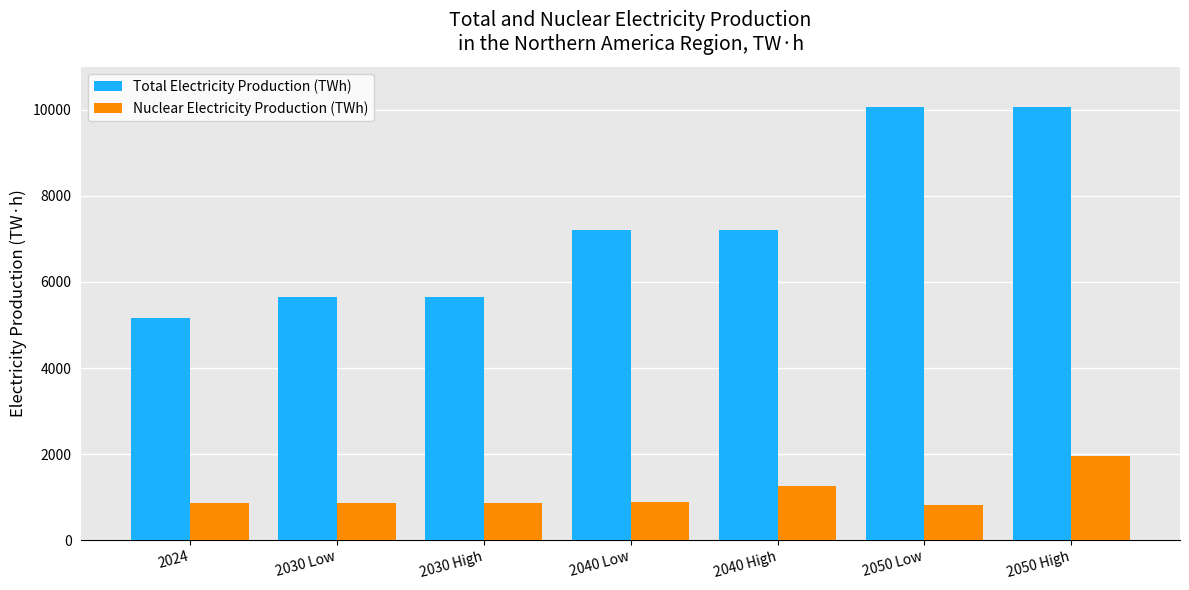

The value of Total Electricity Production (TWh) at 2040 High is 2383. True or false?

False